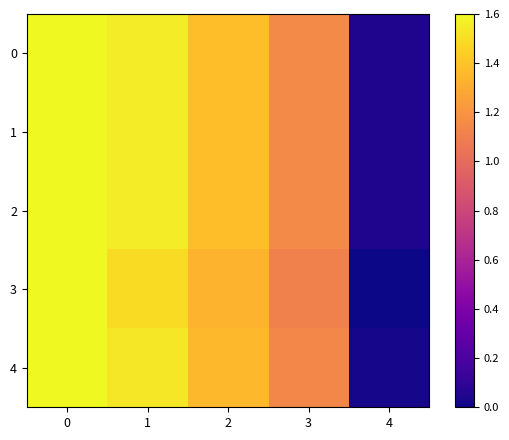

Which category has the lowest value across all series?

4